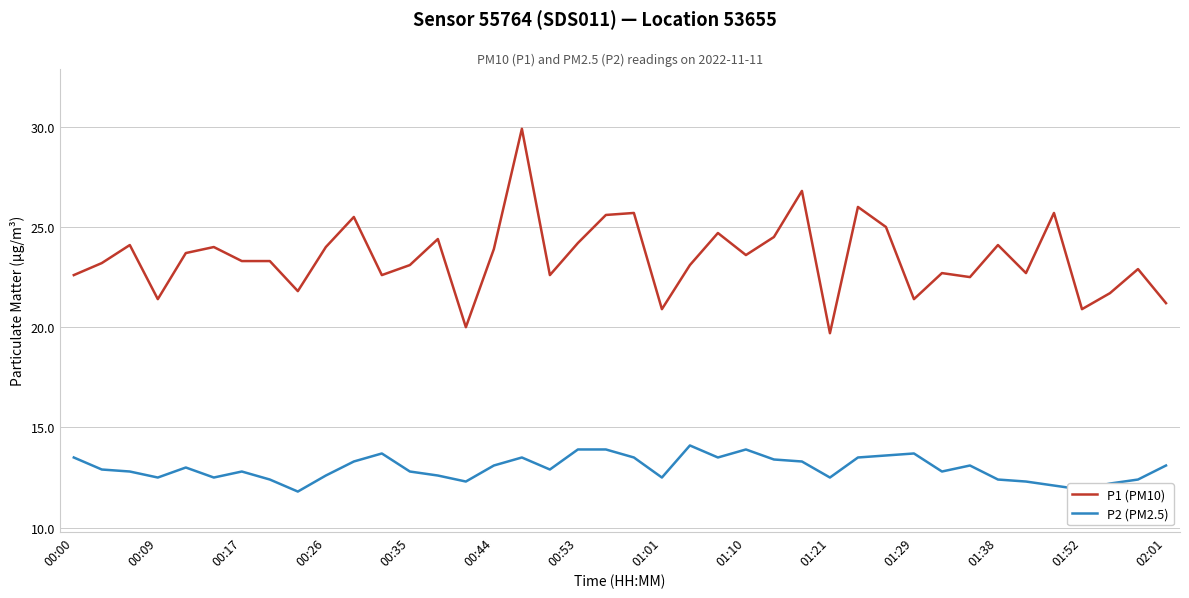

What is the maximum value shown in the chart?

29.9